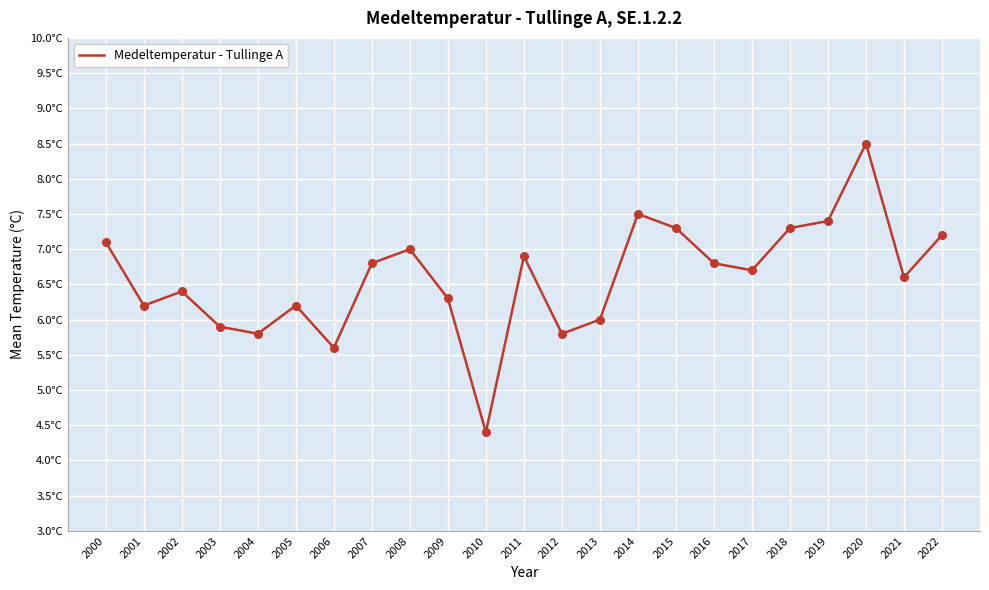

What is the ratio of the value at 2003 to the value at 2002?

0.9